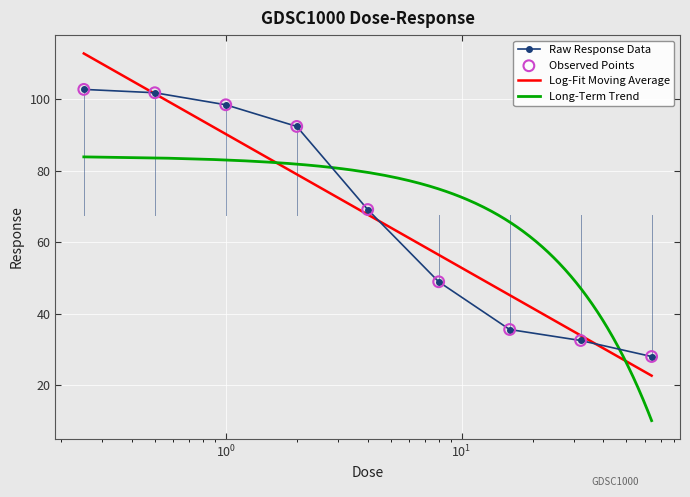

What is the change in value from 0.5 to 64.0?

-73.7